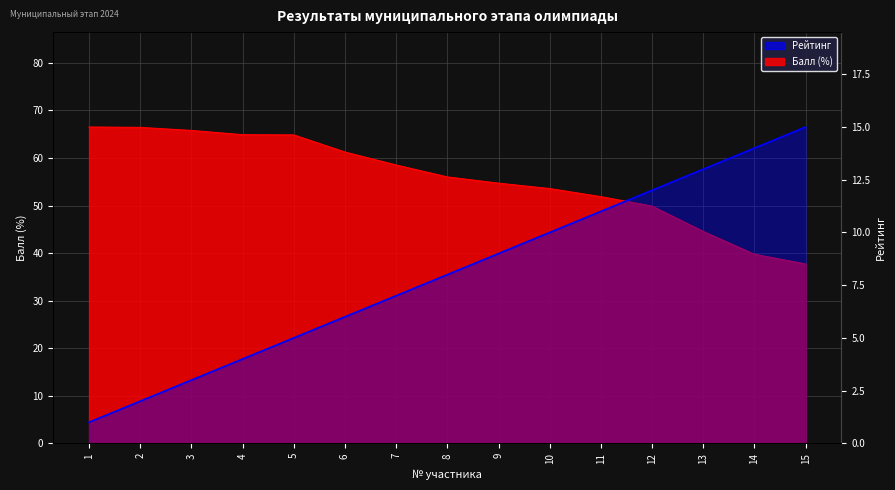

True or false: there are more than 1 points higher than both neighbors.

False